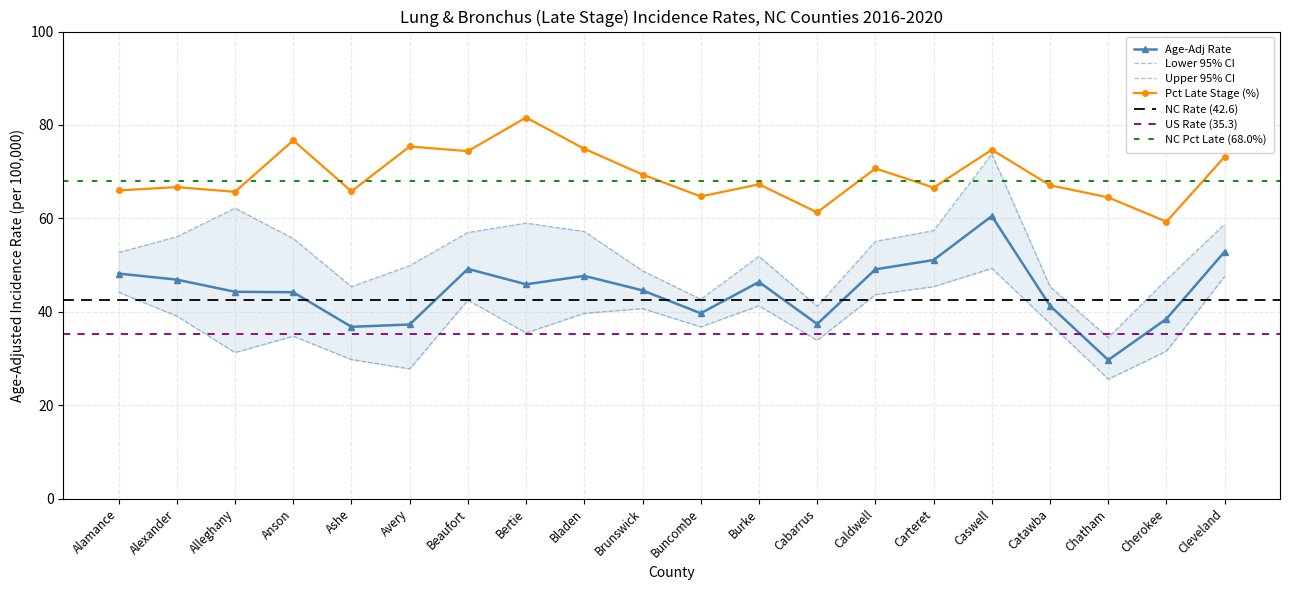

At which label is Lower 95% CI closest to 37?

Buncombe